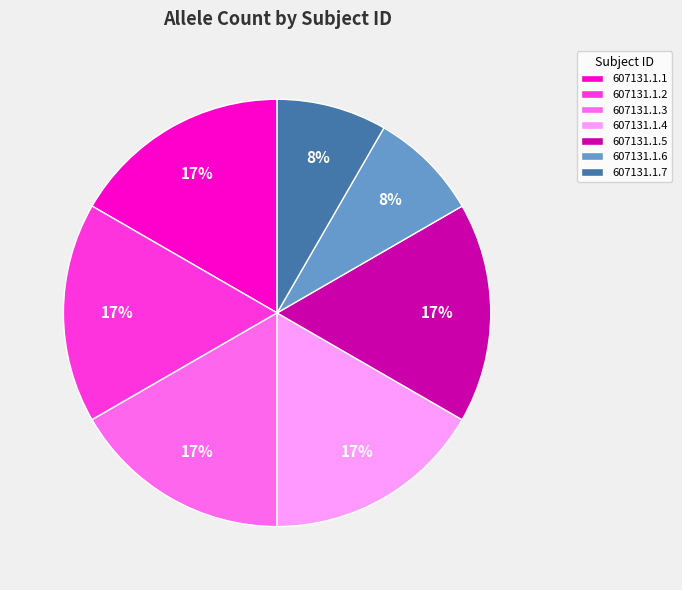

Is there a majority slice in this chart?

No